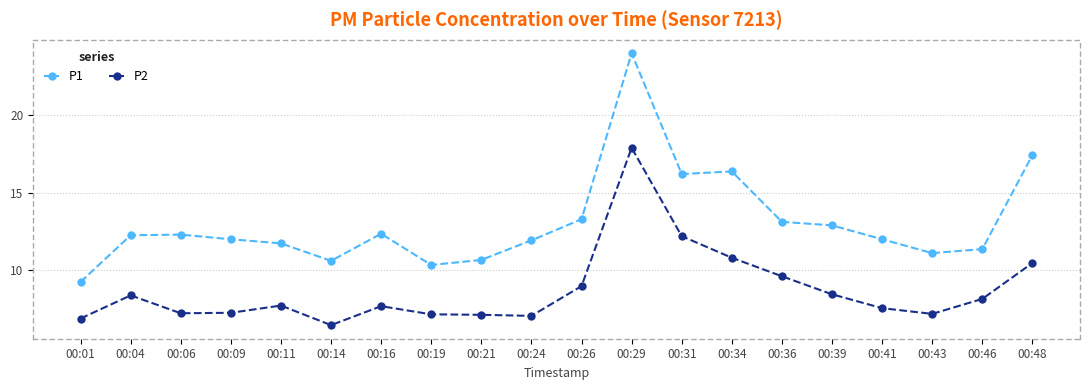

What is the difference between the P1 values at 00:36 and 00:34?

3.3